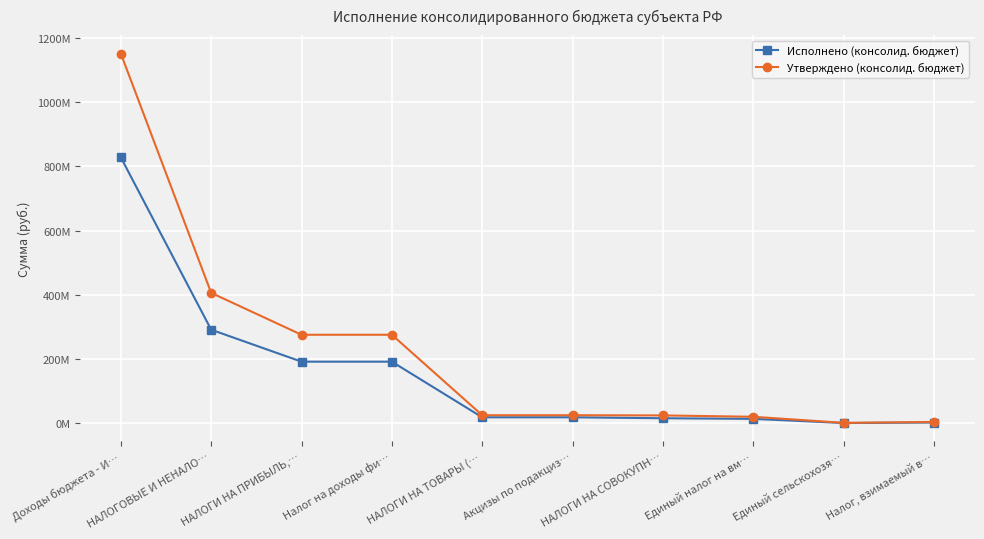

The Утверждено (консолид. бюджет) series shows 487680.8 at Единый сельскохозя…. True or false?

False